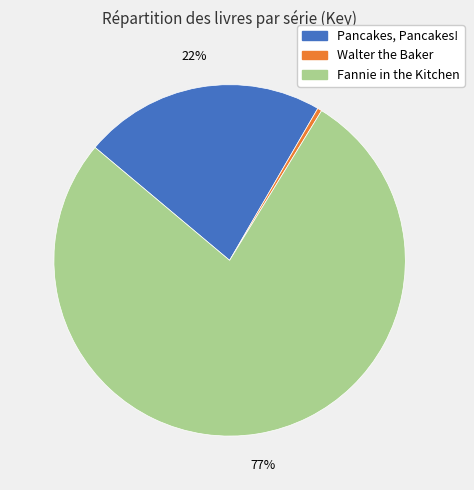

What is the majority slice?

Fannie in the Kitchen